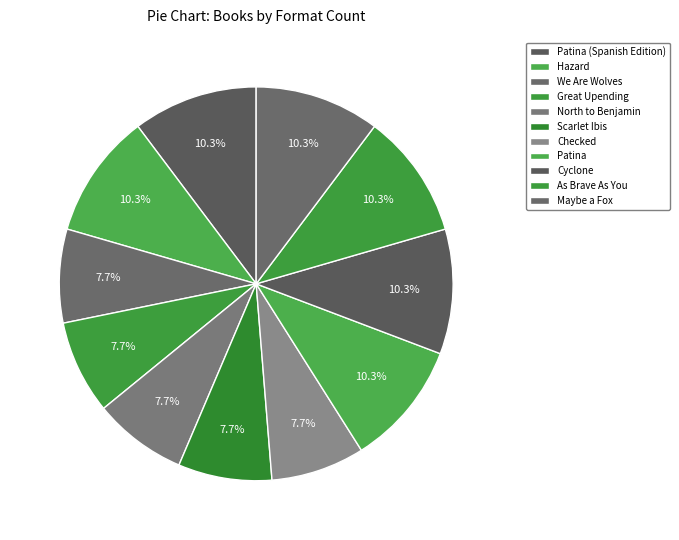

Rank the categories by value from highest to lowest.

Patina (Spanish Edition), Hazard, Patina, Cyclone, As Brave As You, Maybe a Fox, We Are Wolves, Great Upending, North to Benjamin, Scarlet Ibis, Checked